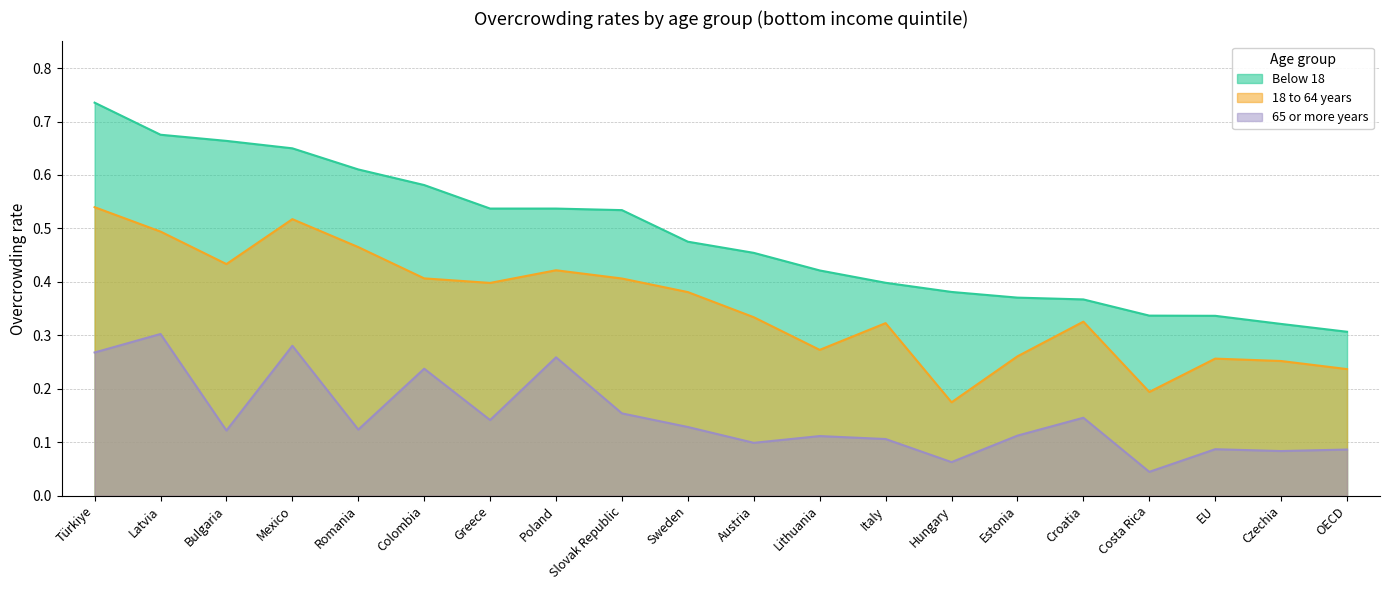

True or false: 18 to 64 years and 65 or more years cross at least once.

False